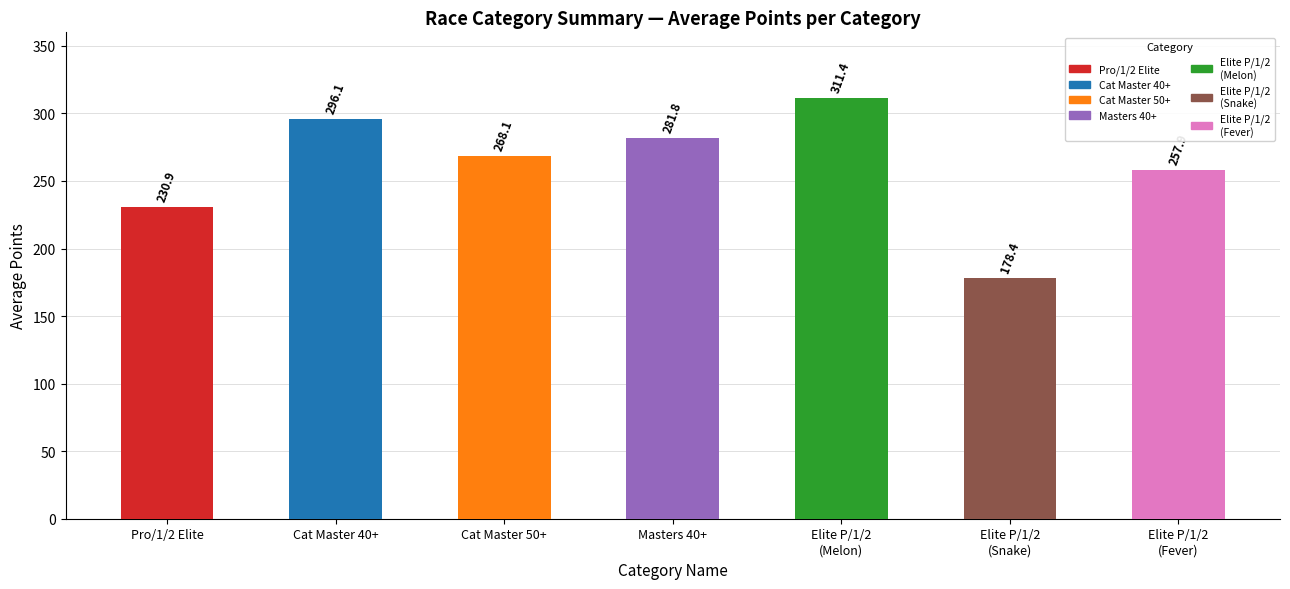

What position from the left is Elite P/1/2
(Fever)?

7